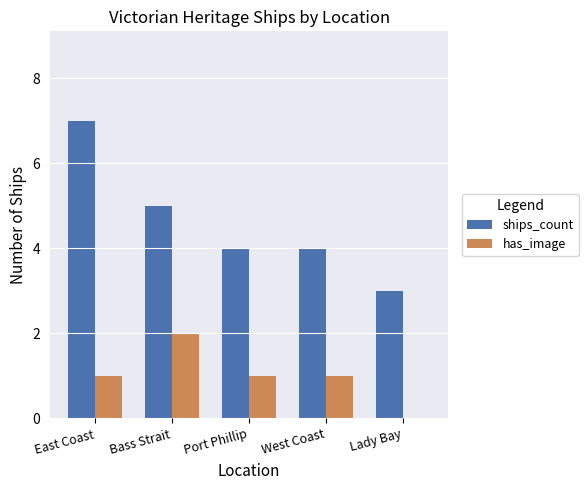

Read the has_image value at West Coast.

1